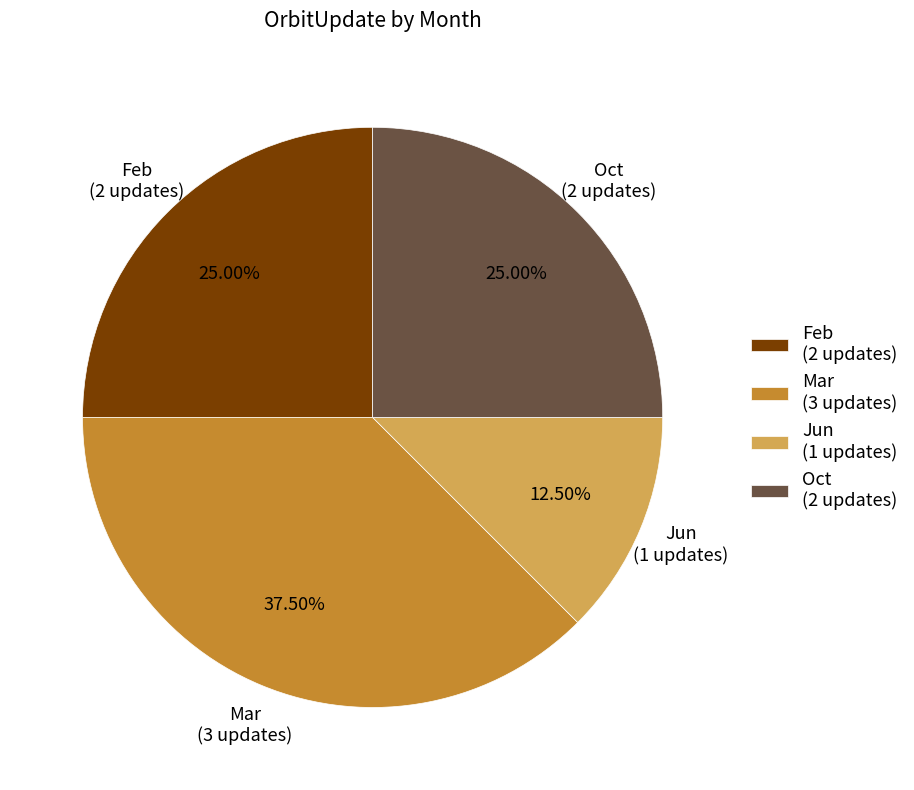

Combined, do Feb (2 updates) and Mar (3 updates) account for over 50%?

Yes